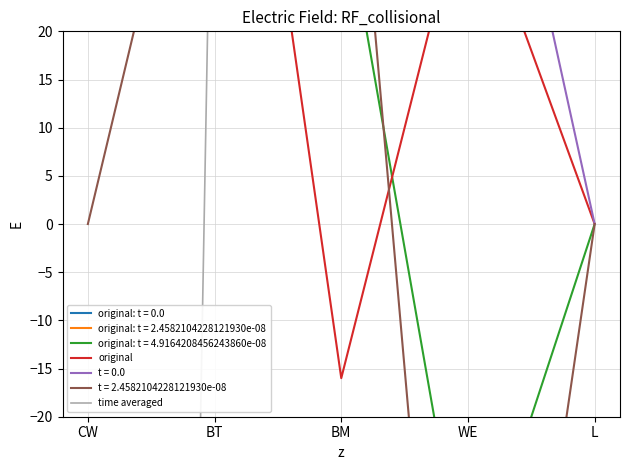

Is the value of original at WE greater than the value of time averaged at BM?

No